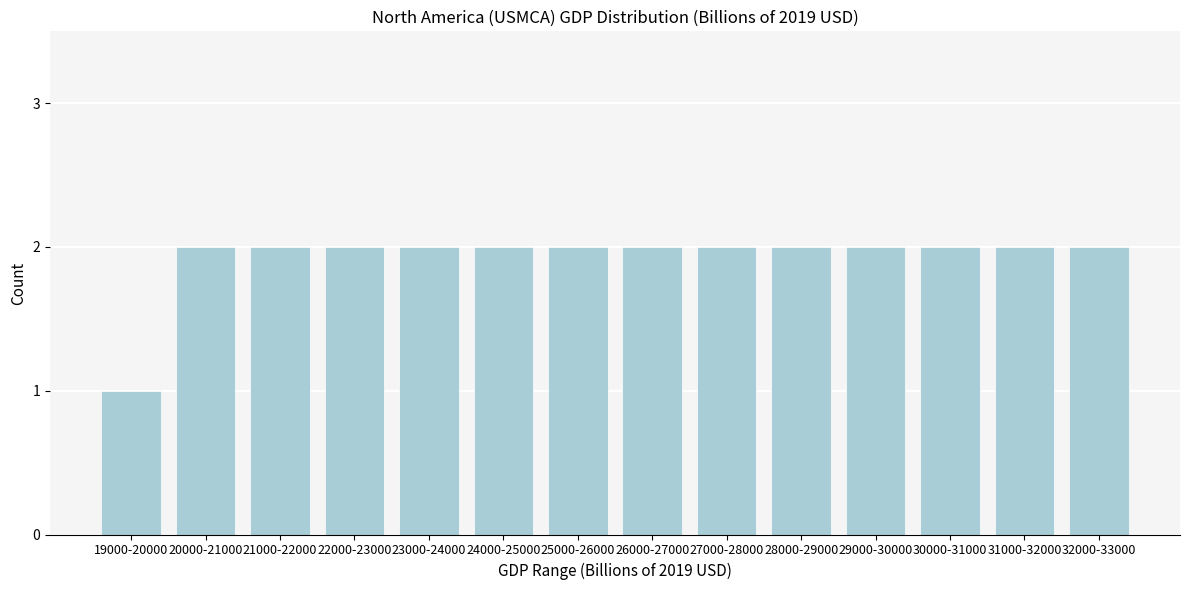

Reading right to left, list all the values displayed in this chart.

32000-33000=2	31000-32000=2	30000-31000=2	29000-30000=2	28000-29000=2	27000-28000=2	26000-27000=2	25000-26000=2	24000-25000=2	23000-24000=2	22000-23000=2	21000-22000=2	20000-21000=2	19000-20000=1